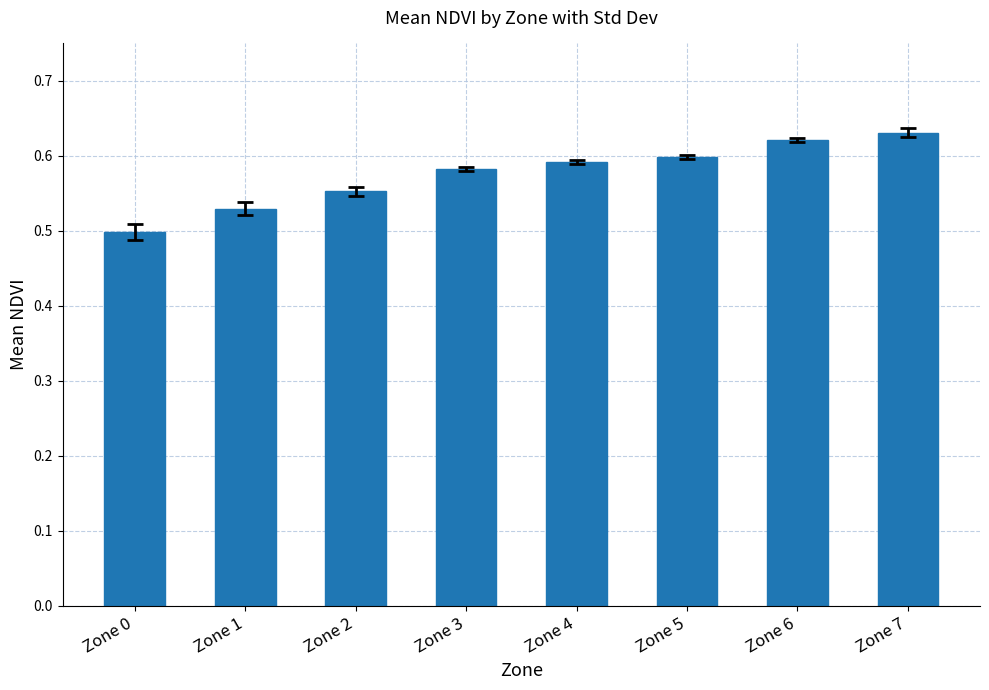

The chart shows a value of 0.6 at Zone 6. True or false?

True